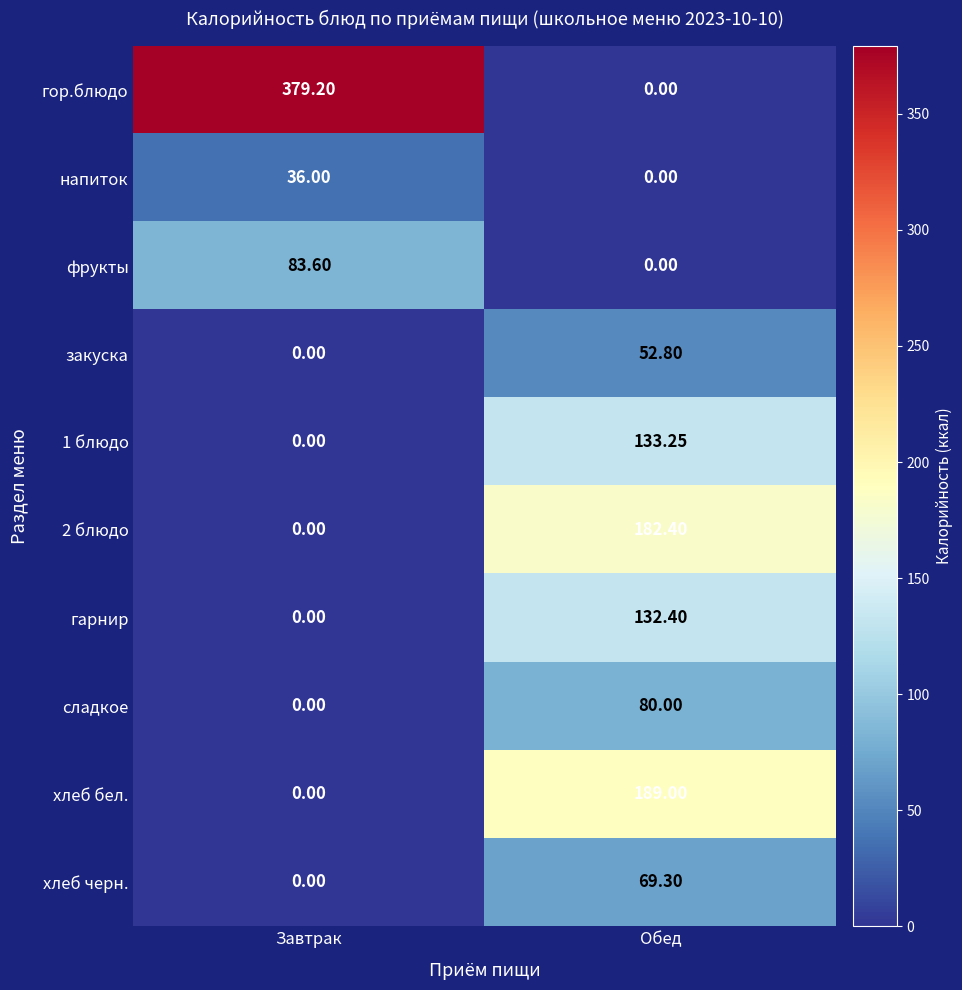

Where is гор.блюдо nearest to the value 189?

Обед